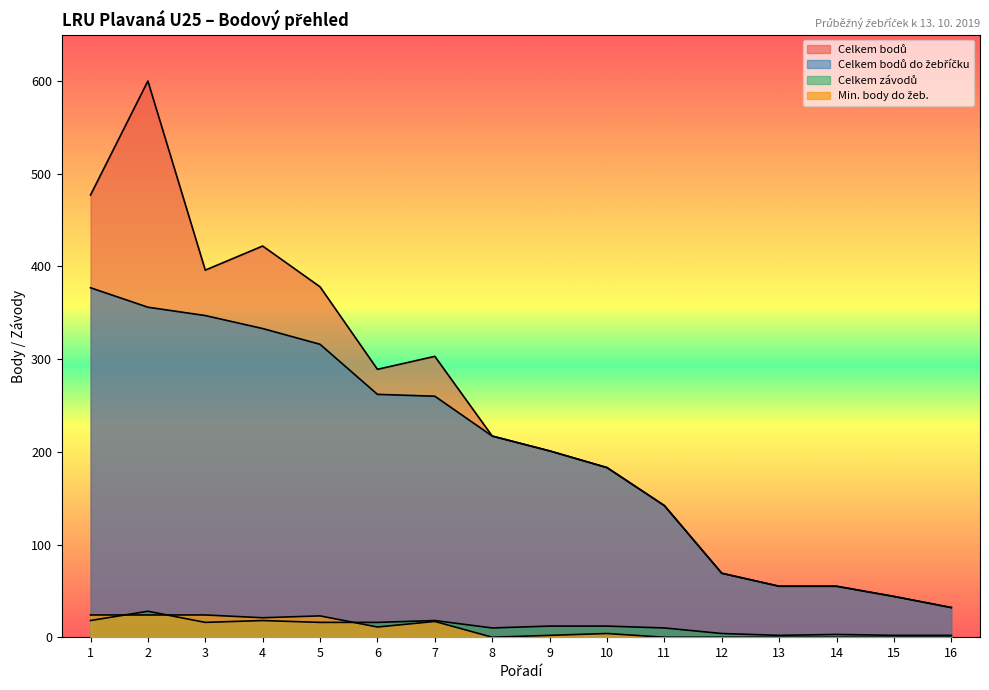

Which series changed the most between 13 and 15?

Celkem bodů